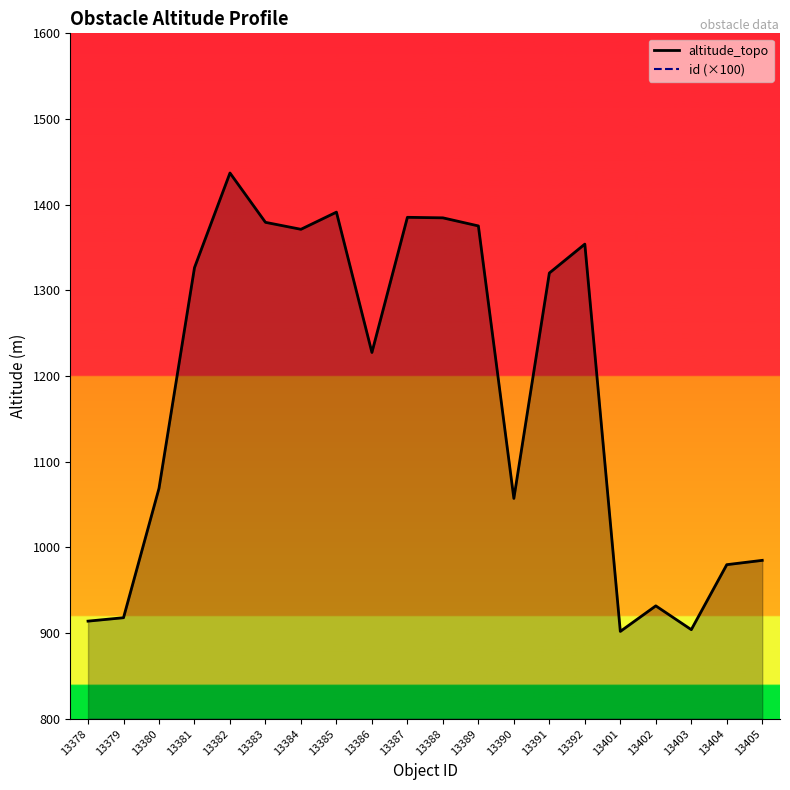

Which series has the largest total across all categories?

altitude_topo